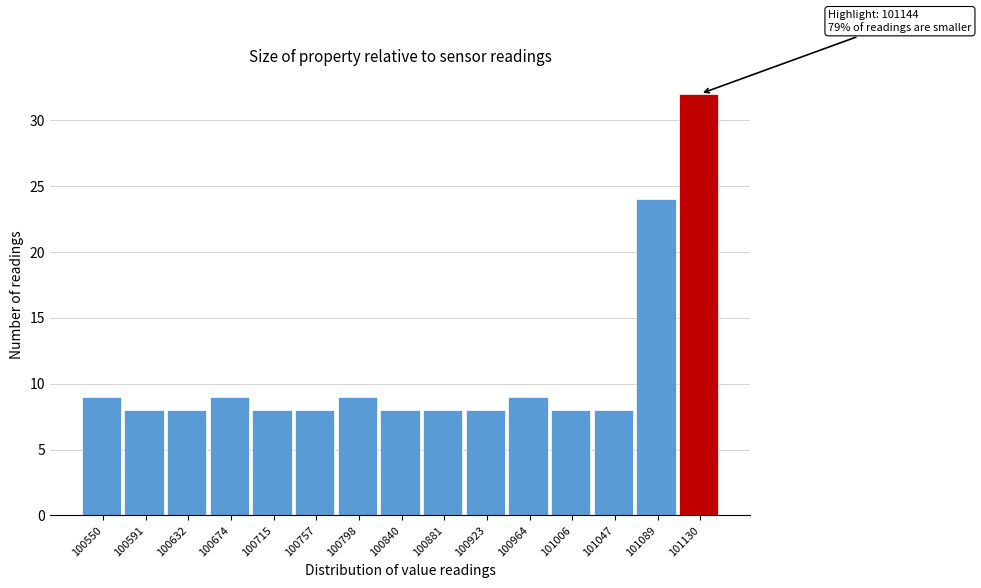

Reading right to left, what are all the values shown in this chart?

101130=32	101089=24	101047=8	101006=8	100964=9	100923=8	100881=8	100840=8	100798=9	100757=8	100715=8	100674=9	100632=8	100591=8	100550=9